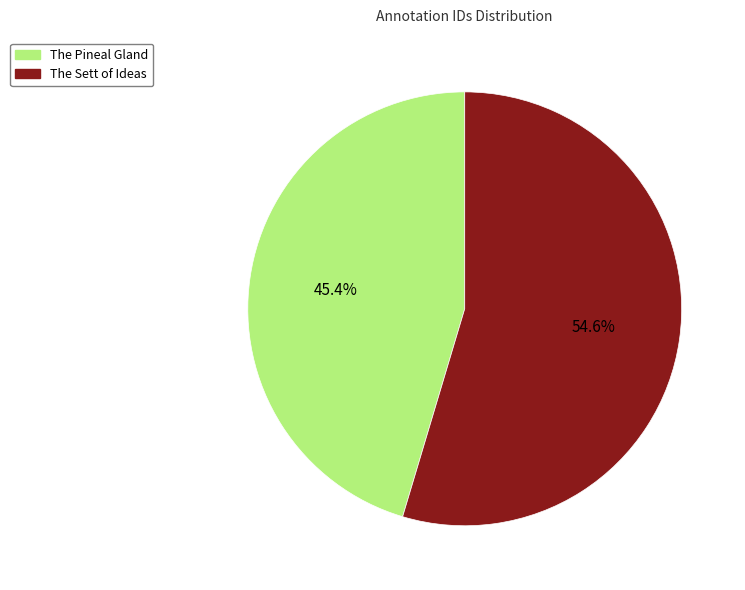

To the nearest percent, what is the average slice percentage?

50%